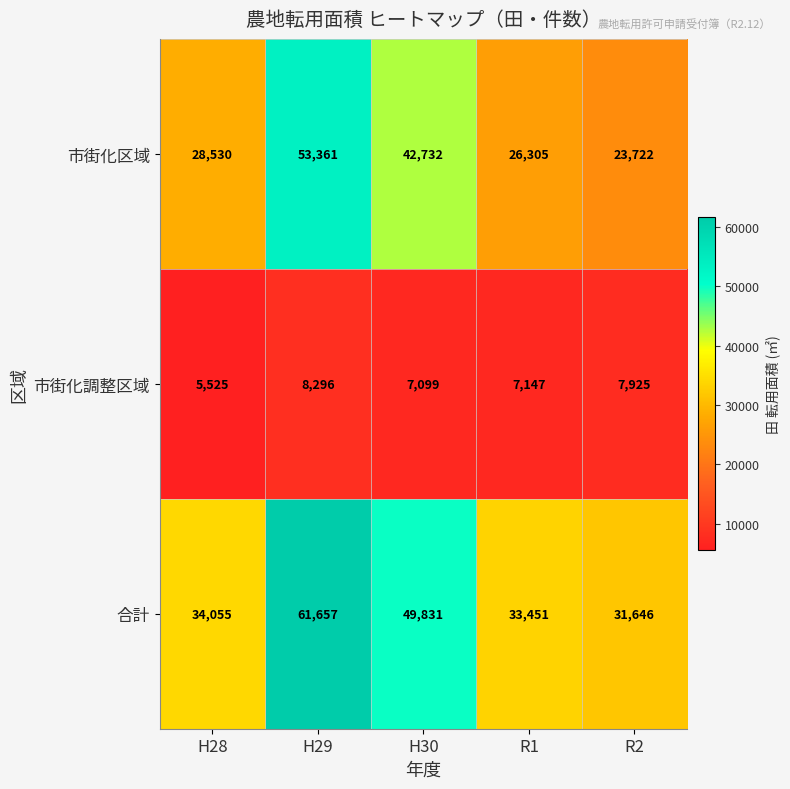

What is the sum of the 市街化区域 values at H29 and H30?

96093